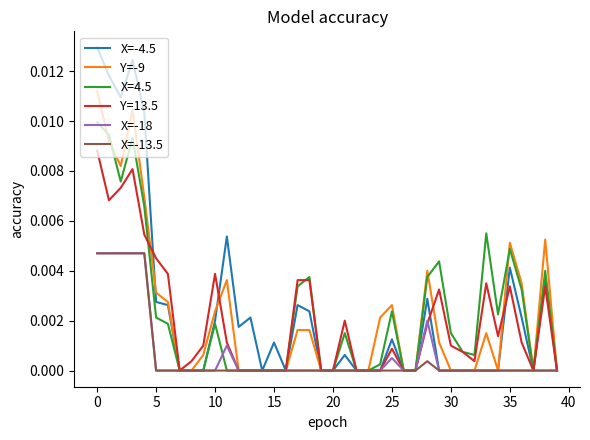

Which series has the widest spread of values?

X=-4.5